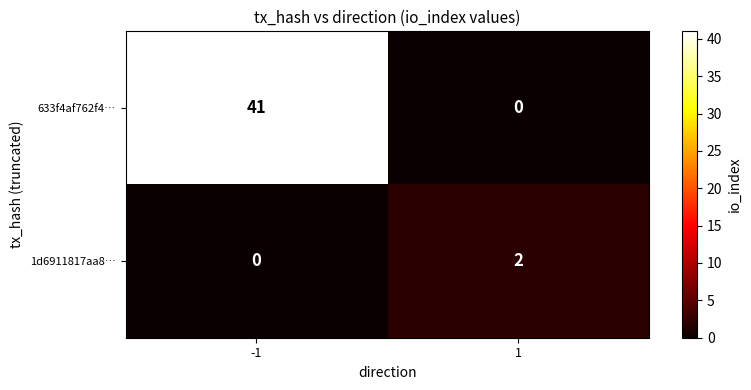

The 1d6911817aa8… series shows 1 at -1. True or false?

False